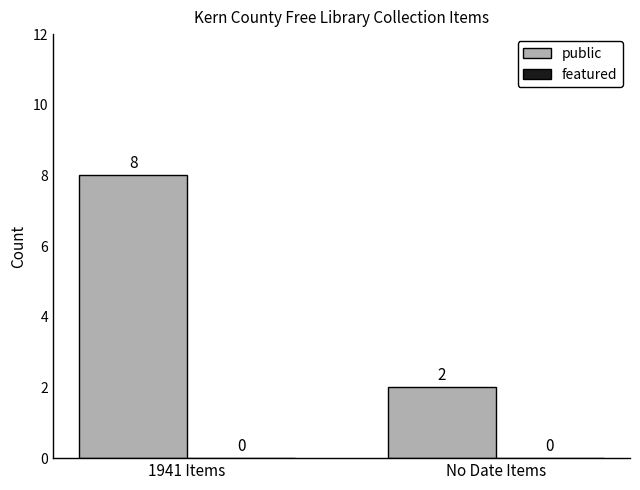

What position from the left is 1941 Items?

1